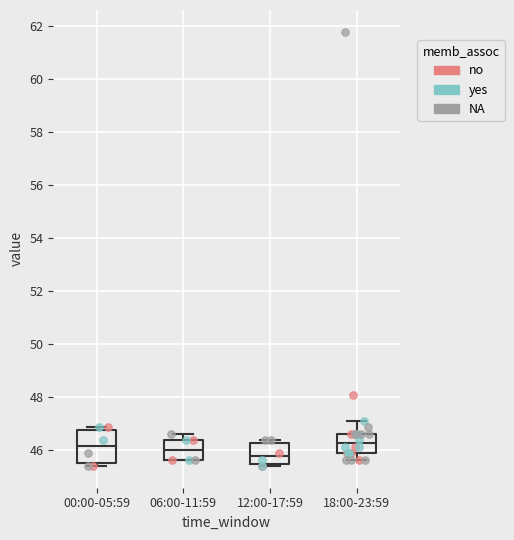

Which box's median line is the lowest?

12:00-17:59